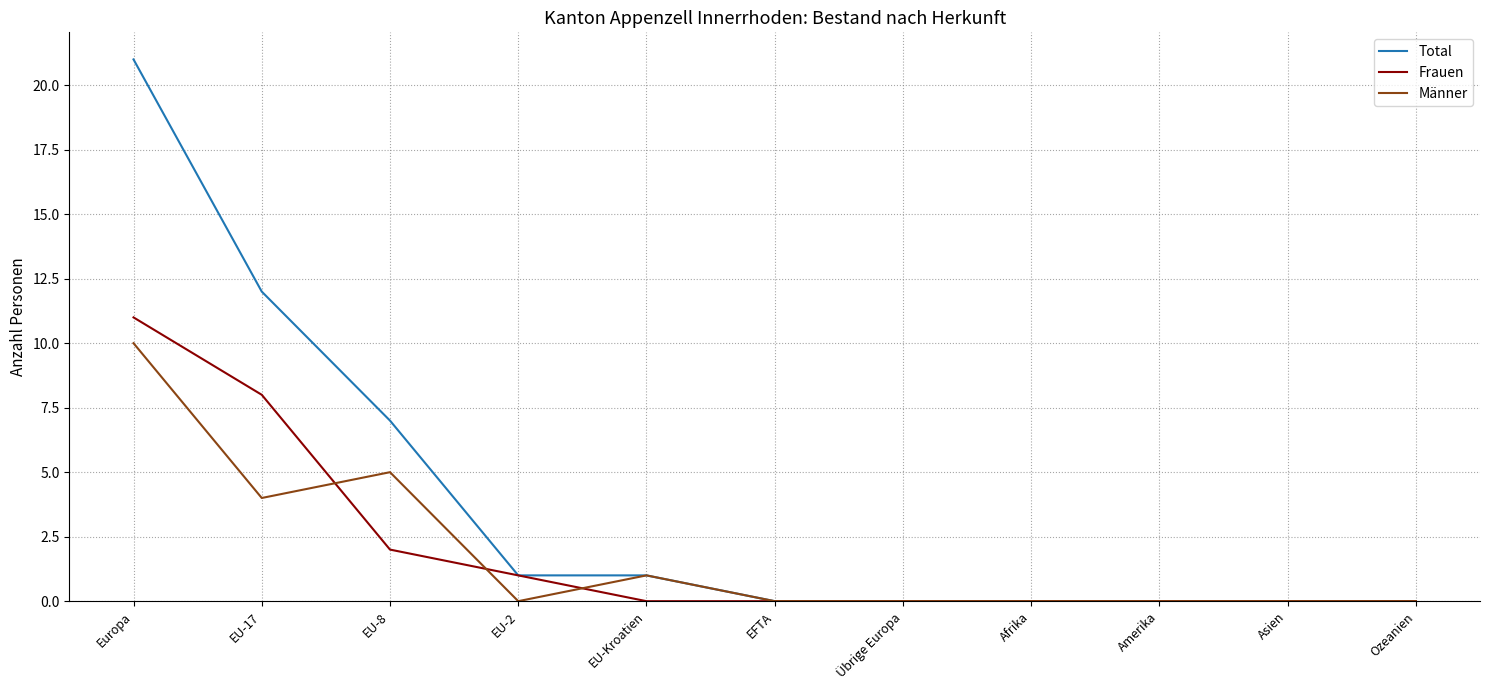

At which category is the sum across all series the highest?

Europa